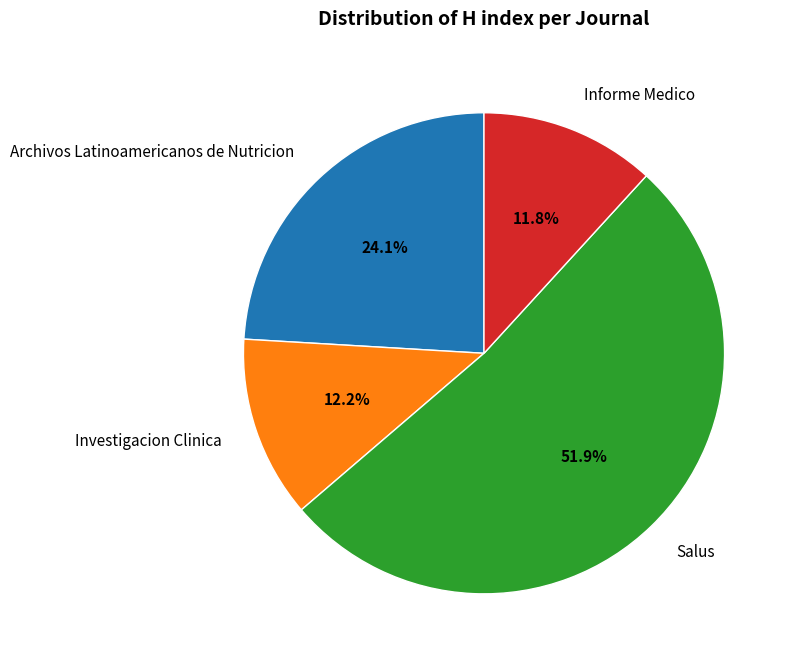

Count the number of slices in the pie.

4